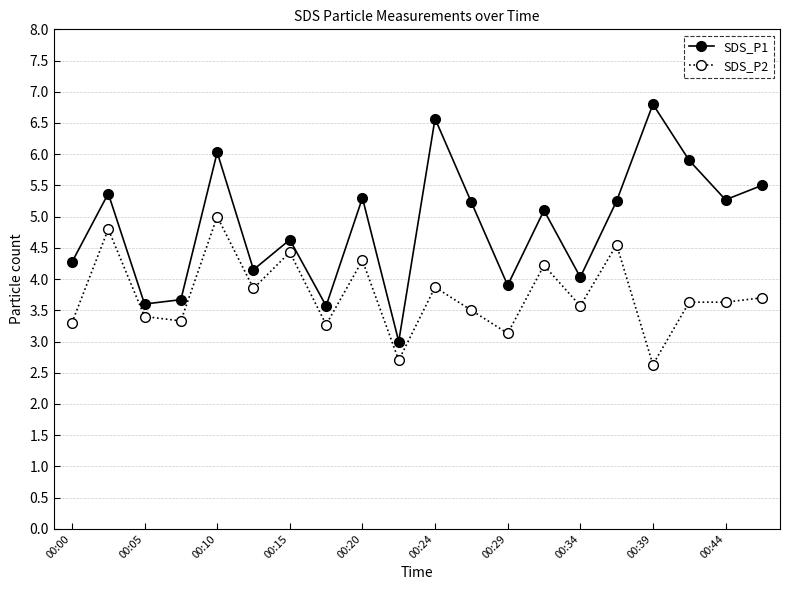

What is the difference between the maximum and minimum values in the SDS_P1 series?

3.8